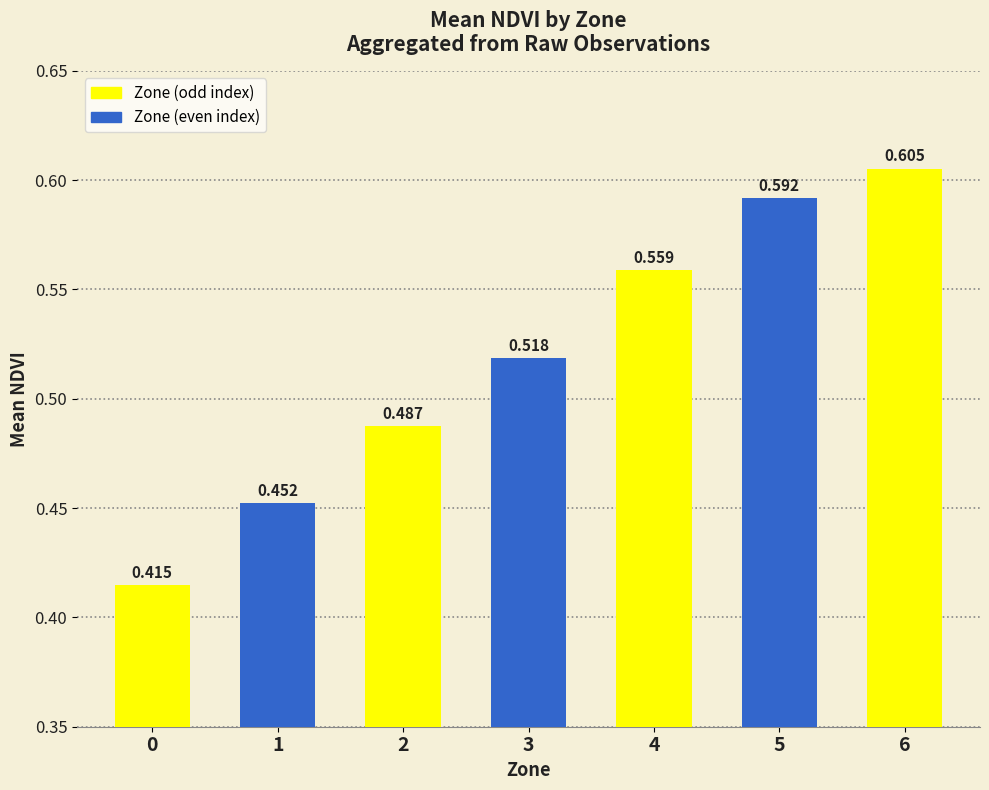

How many values are between 0 and 1?

7